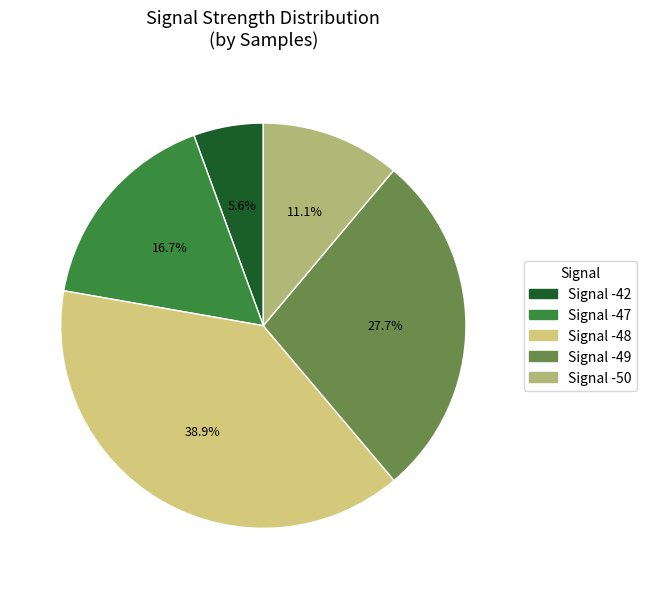

How many segments does this pie chart have?

5